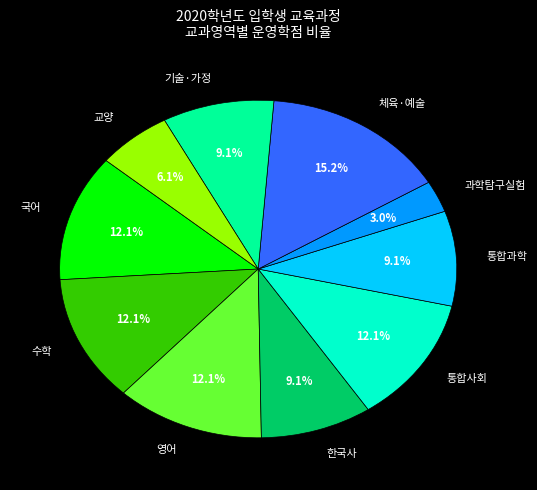

Is there any slice that represents more than half of the pie?

No